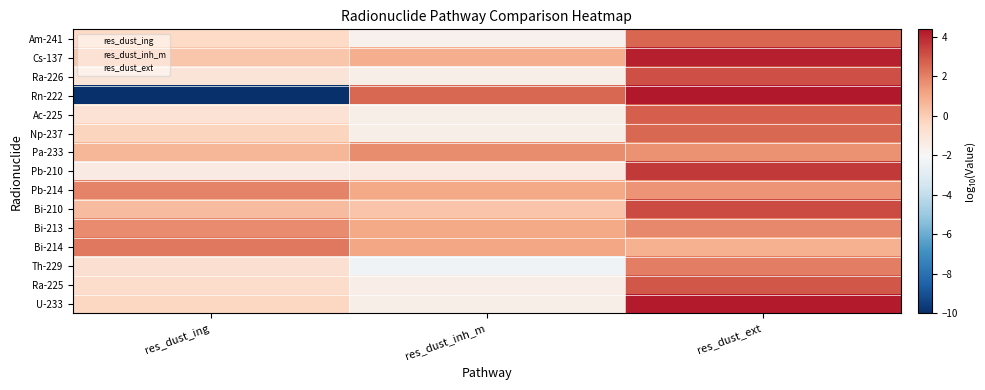

How many data points does each series have?

3